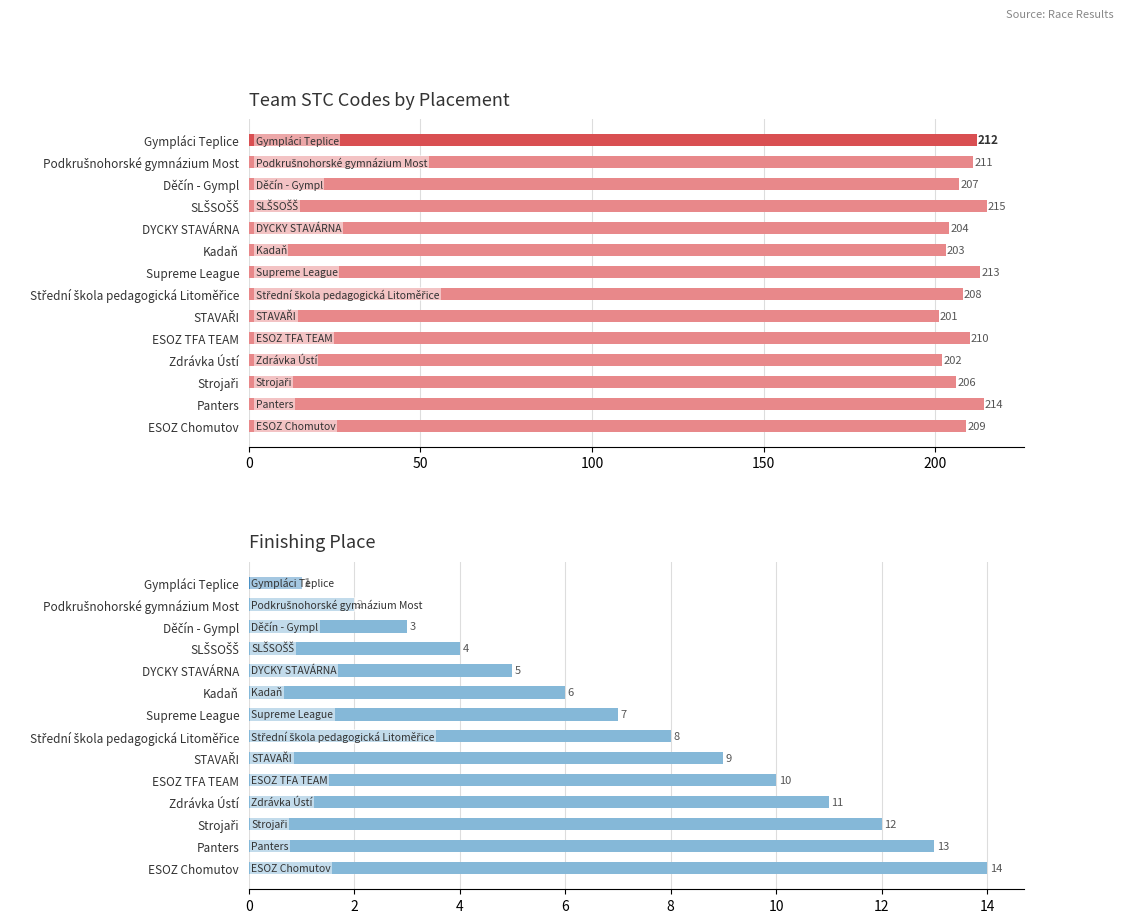

What is the label of the 8th bar from the right?

Supreme League